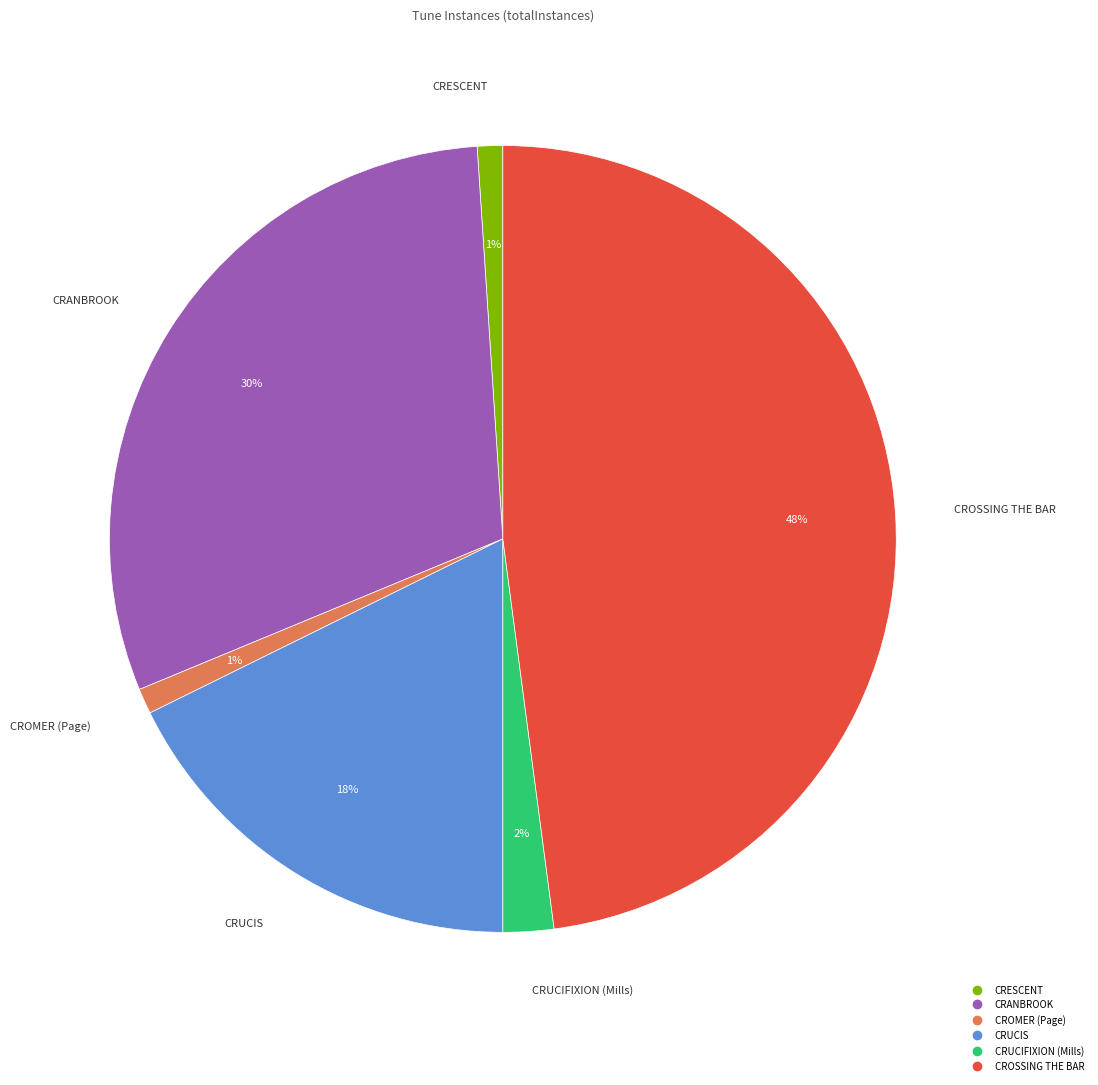

To the nearest percent, what is the combined percentage of CRUCIFIXION (Mills) and CROMER (Page)?

3%